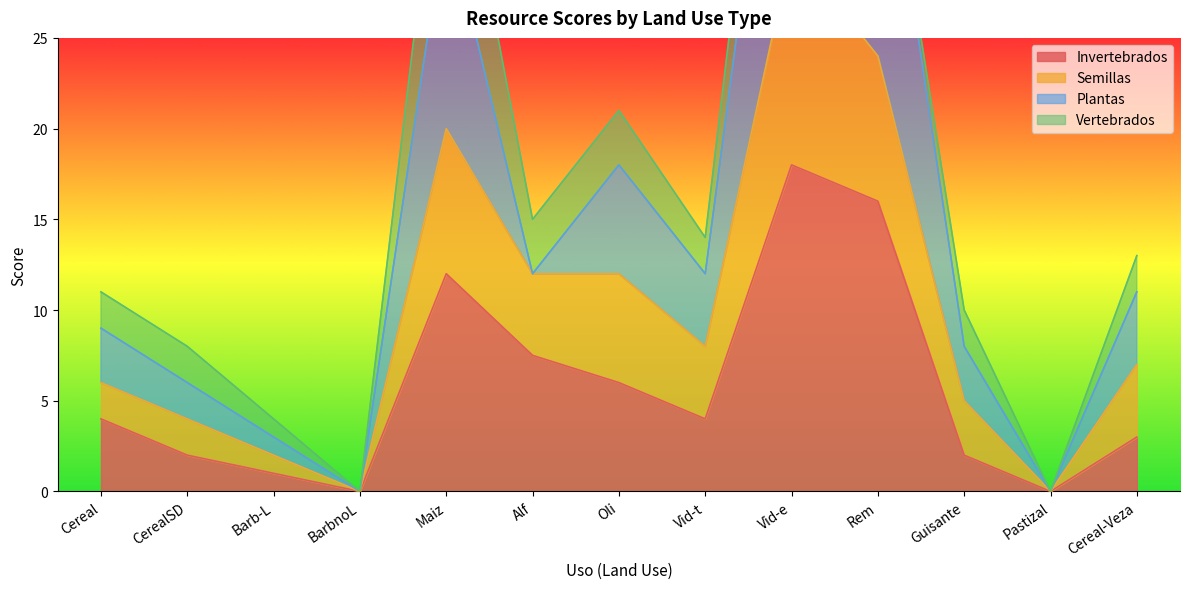

At which label is Invertebrados closest to 9?

Alf